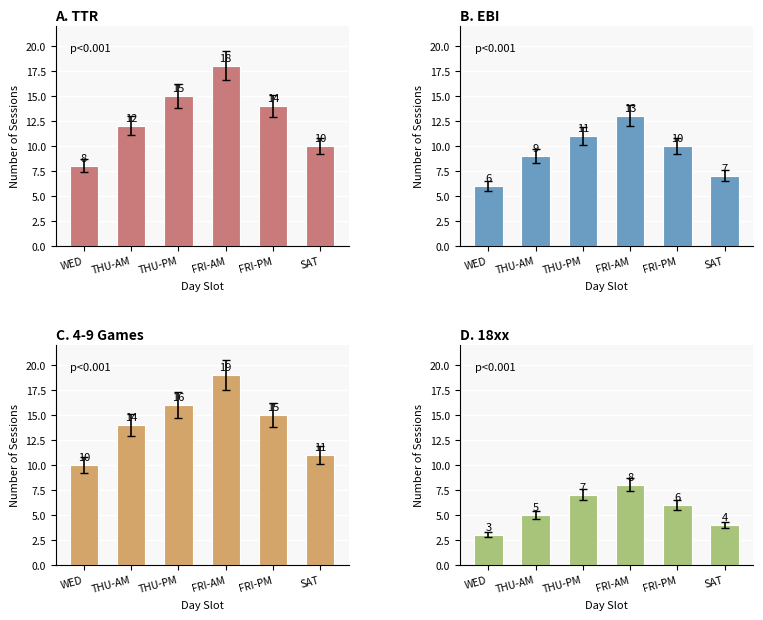

How many data points in TTR are less than 14?

3